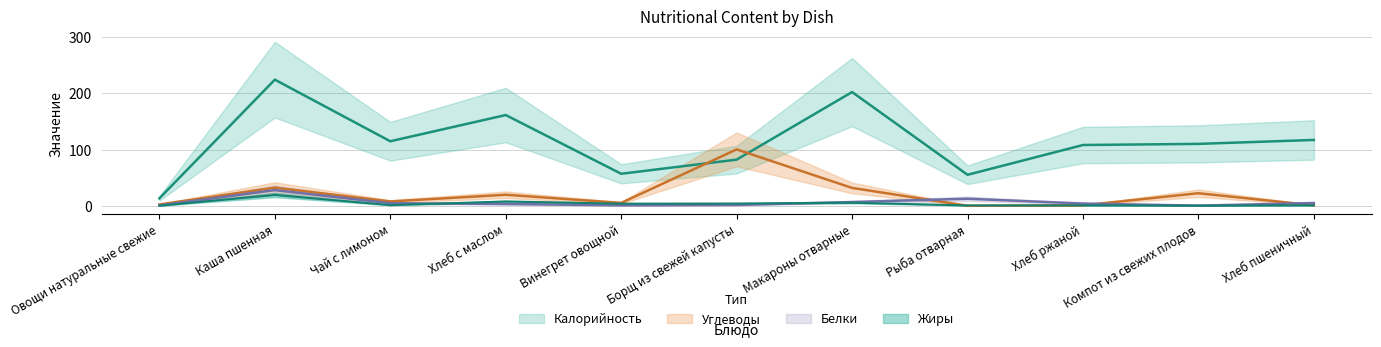

True or false: Жиры and Белки cross at least once.

True